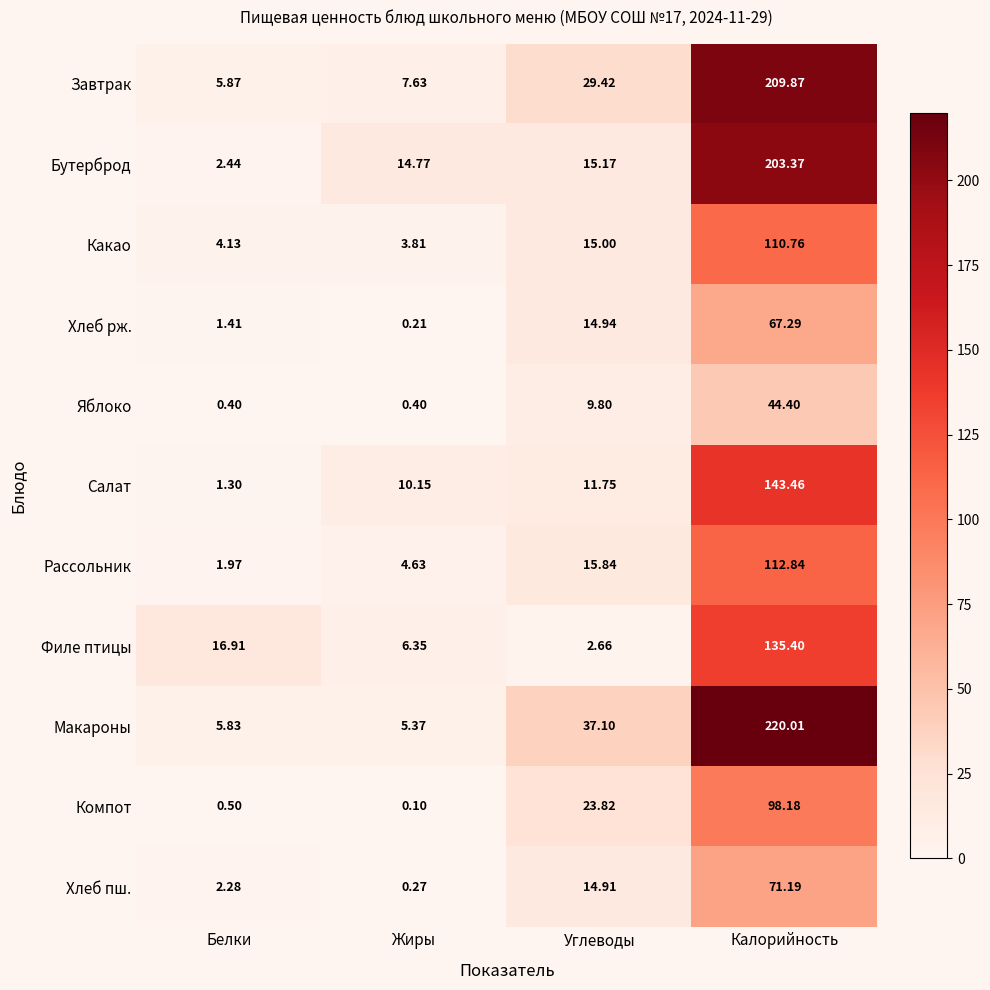

Which label corresponds to the smallest value in the chart?

Жиры